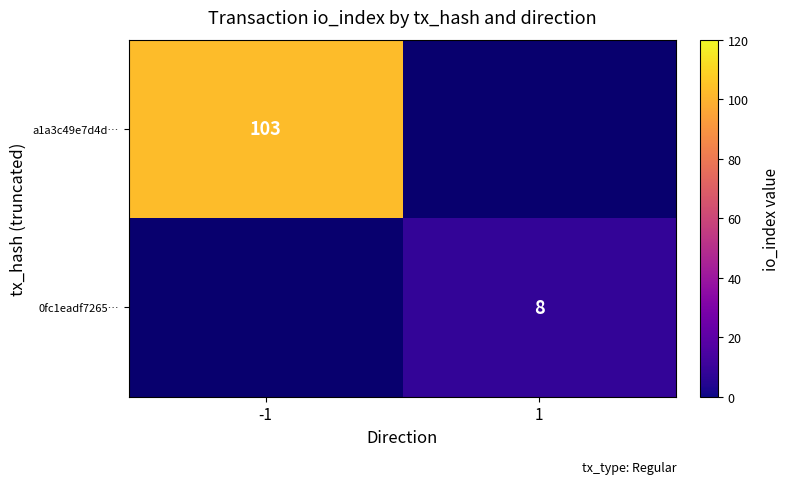

True or false: 0fc1eadf7265… has a value of 5 at 1.

False